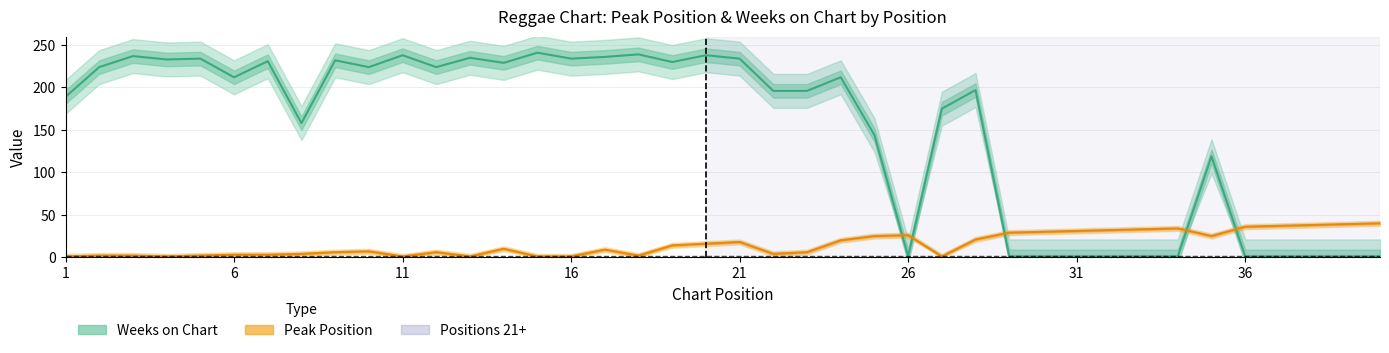

What is the maximum value shown in the chart?

241